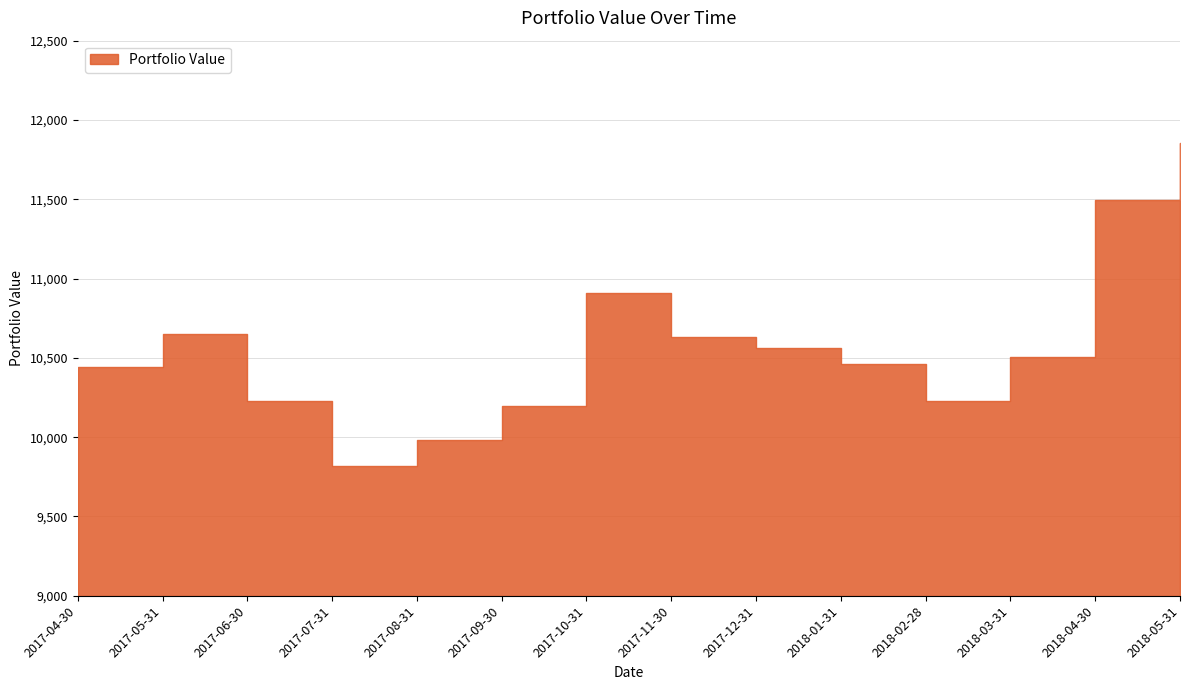

Rank the categories by value from highest to lowest.

2018-05-31, 2018-04-30, 2017-10-31, 2017-05-31, 2017-11-30, 2017-12-31, 2018-03-31, 2018-01-31, 2017-04-30, 2017-06-30, 2018-02-28, 2017-09-30, 2017-08-31, 2017-07-31